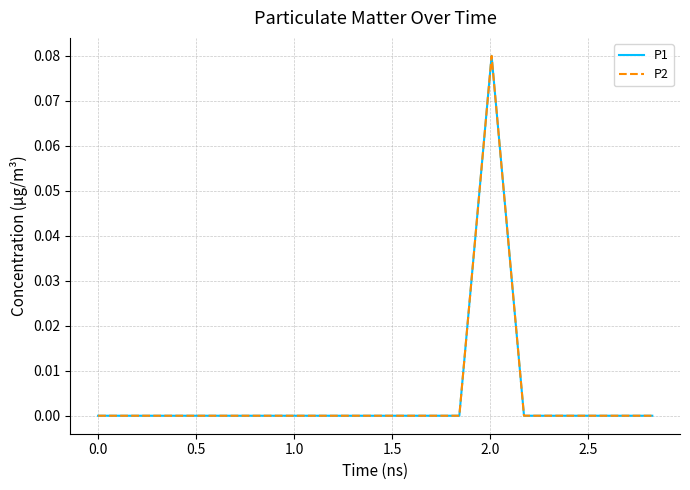

Does the chart display data point markers on the line(s)?

No